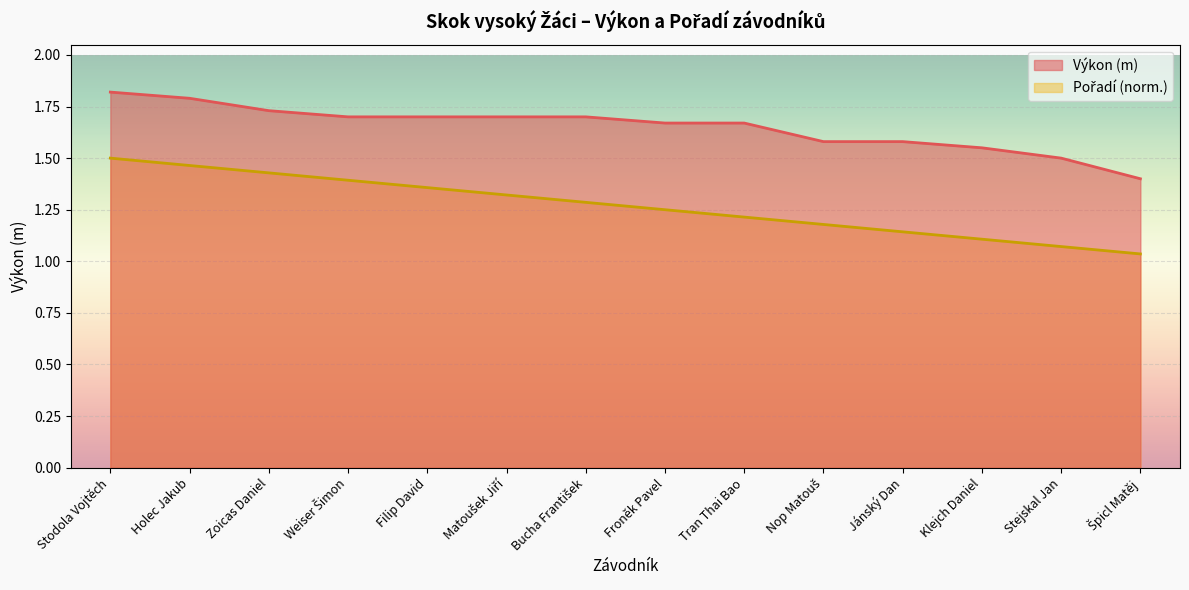

How many data points does each series have?

14